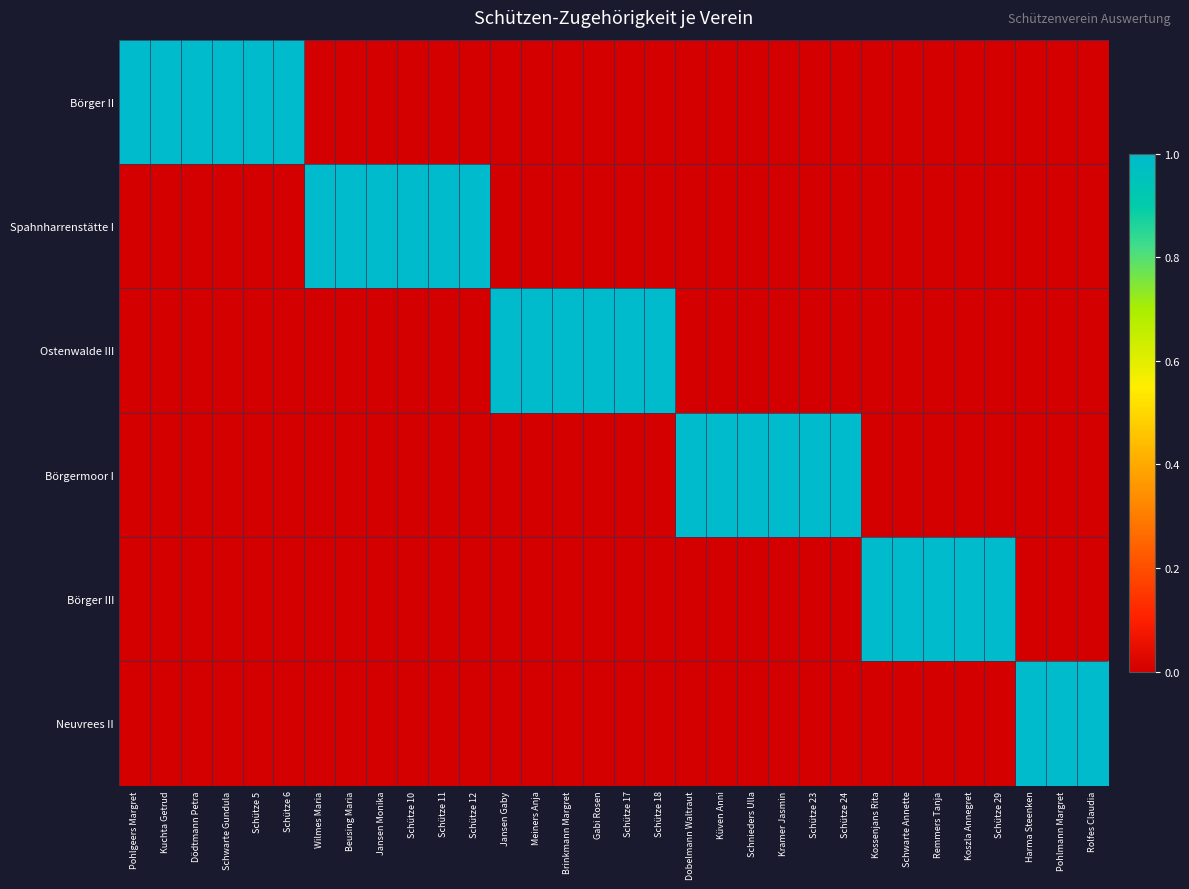

Which has a higher value, Schütze 12 or Schütze 11?

Schütze 12